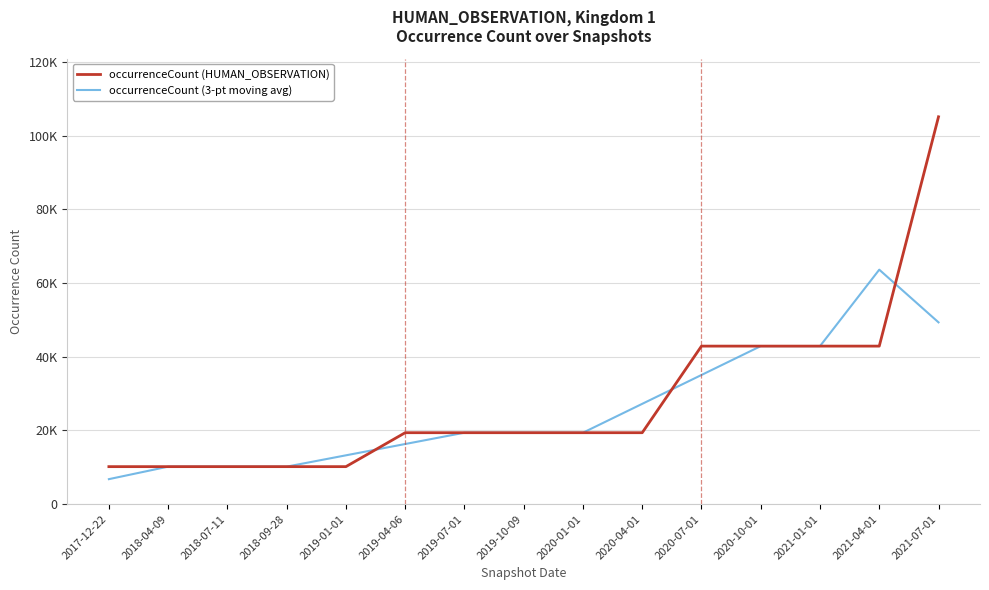

List the series in order of their overall mean, lowest first.

occurrenceCount (3-pt moving avg), occurrenceCount (HUMAN_OBSERVATION)